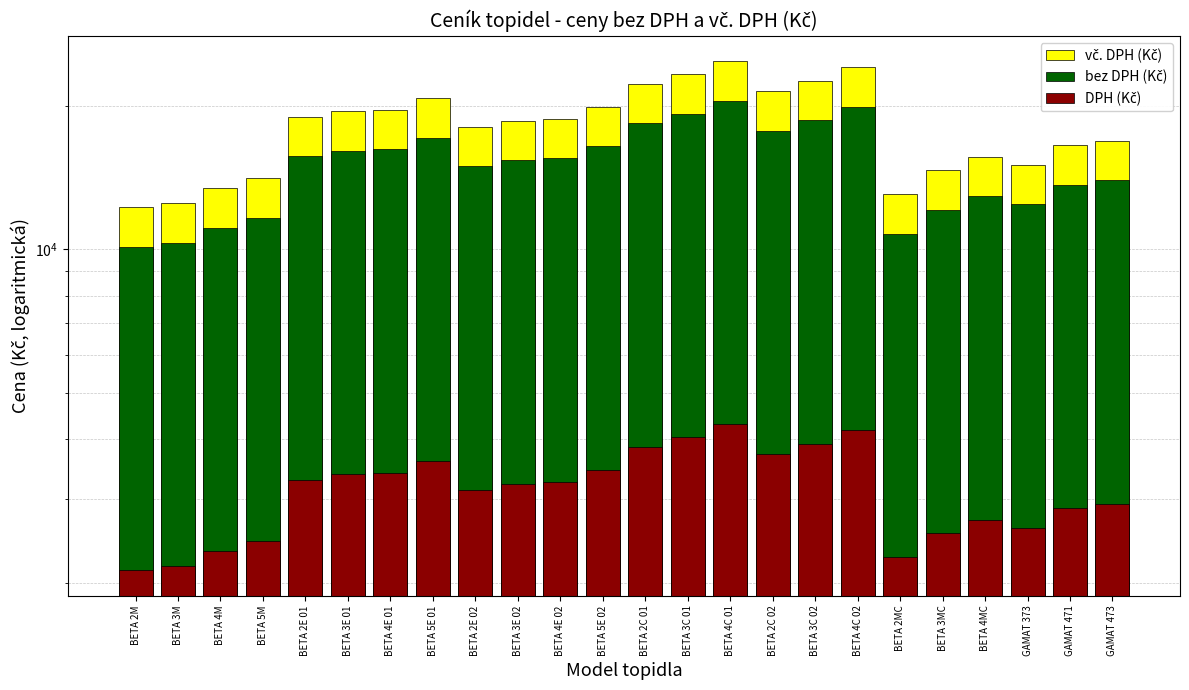

Is the value of DPH (Kč) at BETA 4MC greater than the value of bez DPH (Kč) at BETA 2C 02?

No